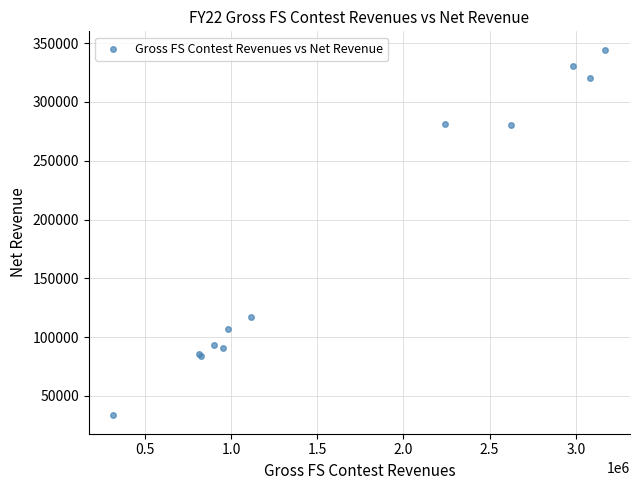

What Y value in the scatter plot is closest to 188919?

116785.4